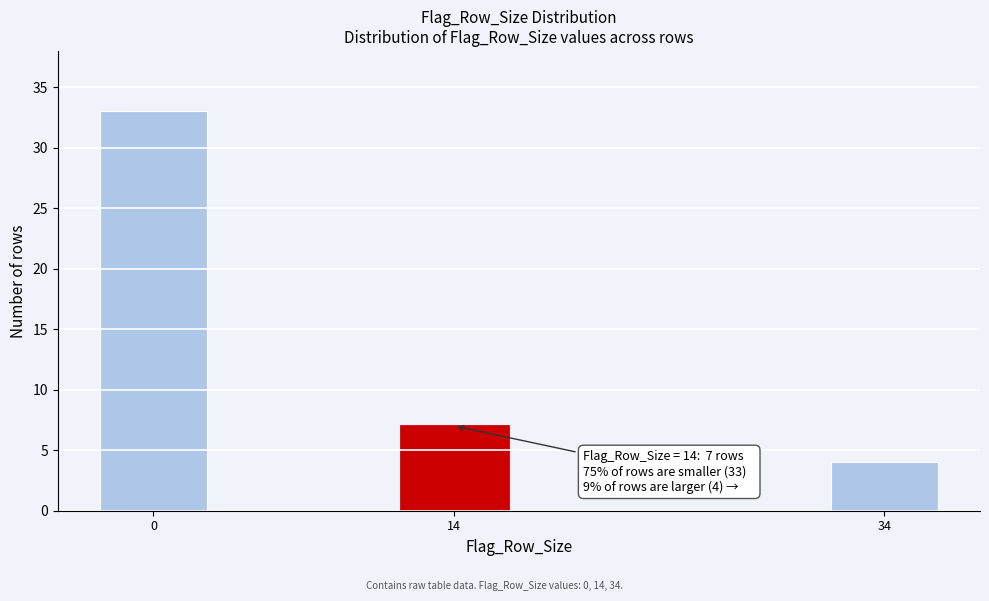

Reading left to right, transcribe all the data shown in this chart.

33	7	4